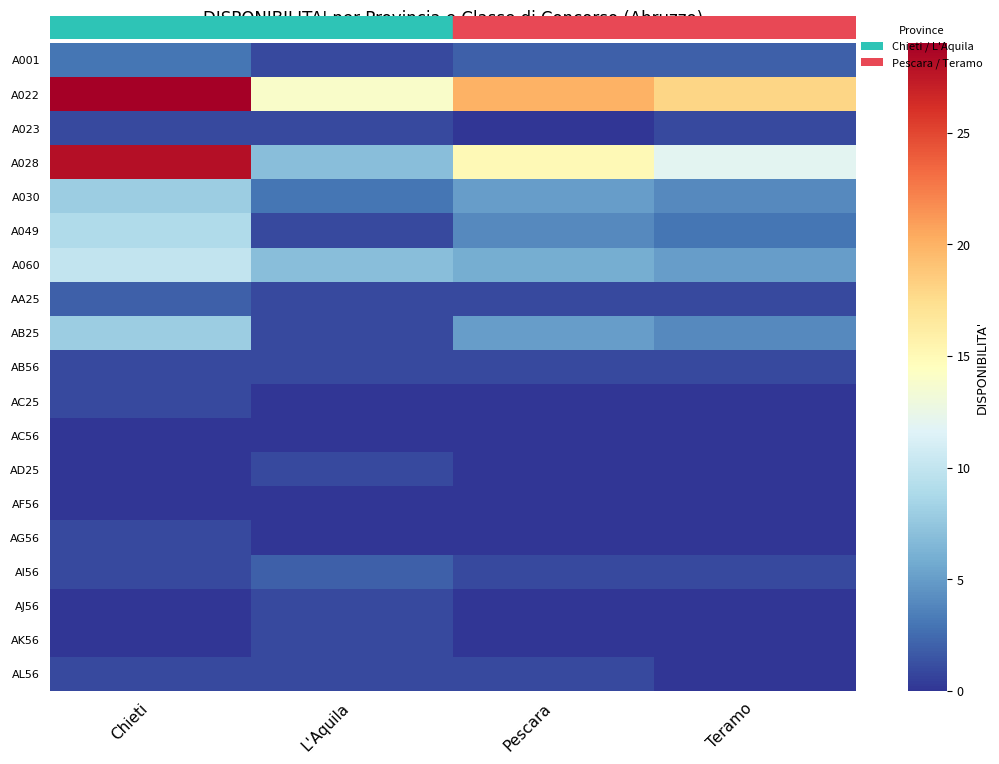

Which series has the largest total across all categories?

A022